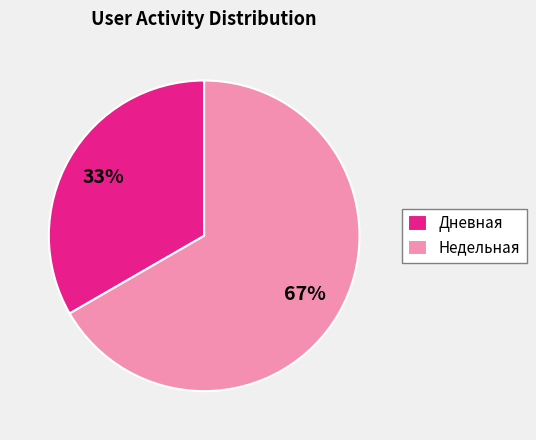

Rank the categories by value from lowest to highest.

Дневная, Недельная